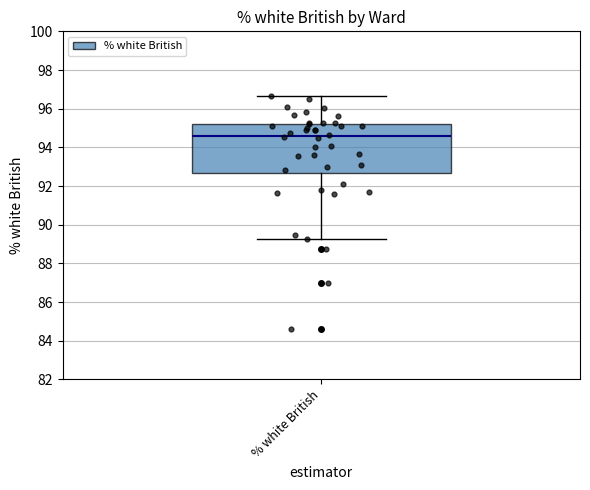

Read this box plot against the y-axis: the position of the median line, the range covered by the box, and the ends of both whiskers. The values are not printed on the chart, so give them approximately, as read against the axis.

median 94.6, box 92.6 to 95.2, whiskers 89.2 to 96.6